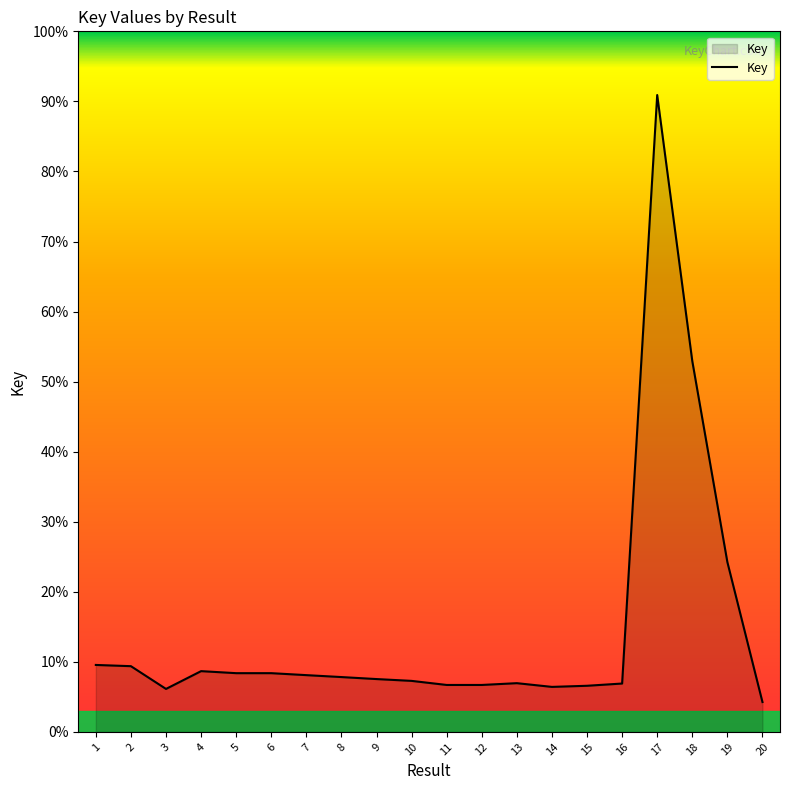

Does the chart have visible grid lines?

No